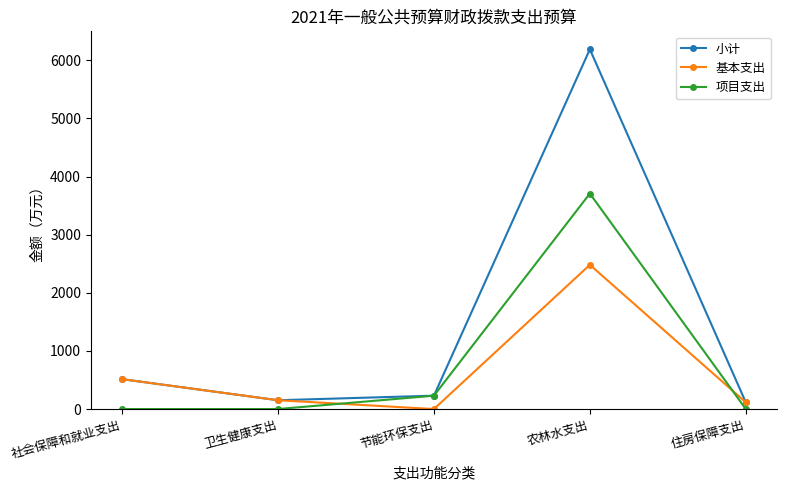

True or false: 项目支出 and 基本支出 intersect in this chart.

True